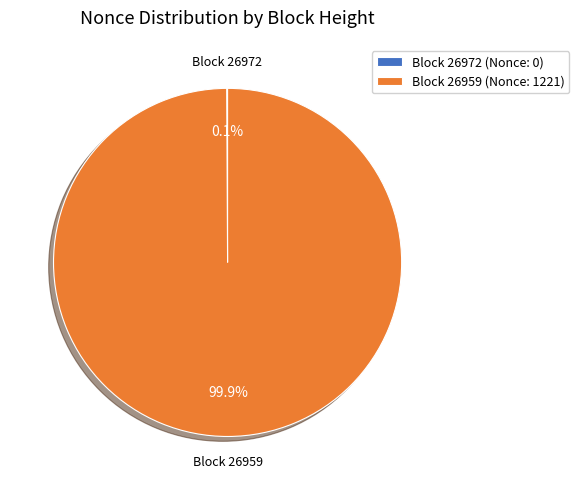

Which slice is the largest?

Block 26959 (Nonce: 1221)